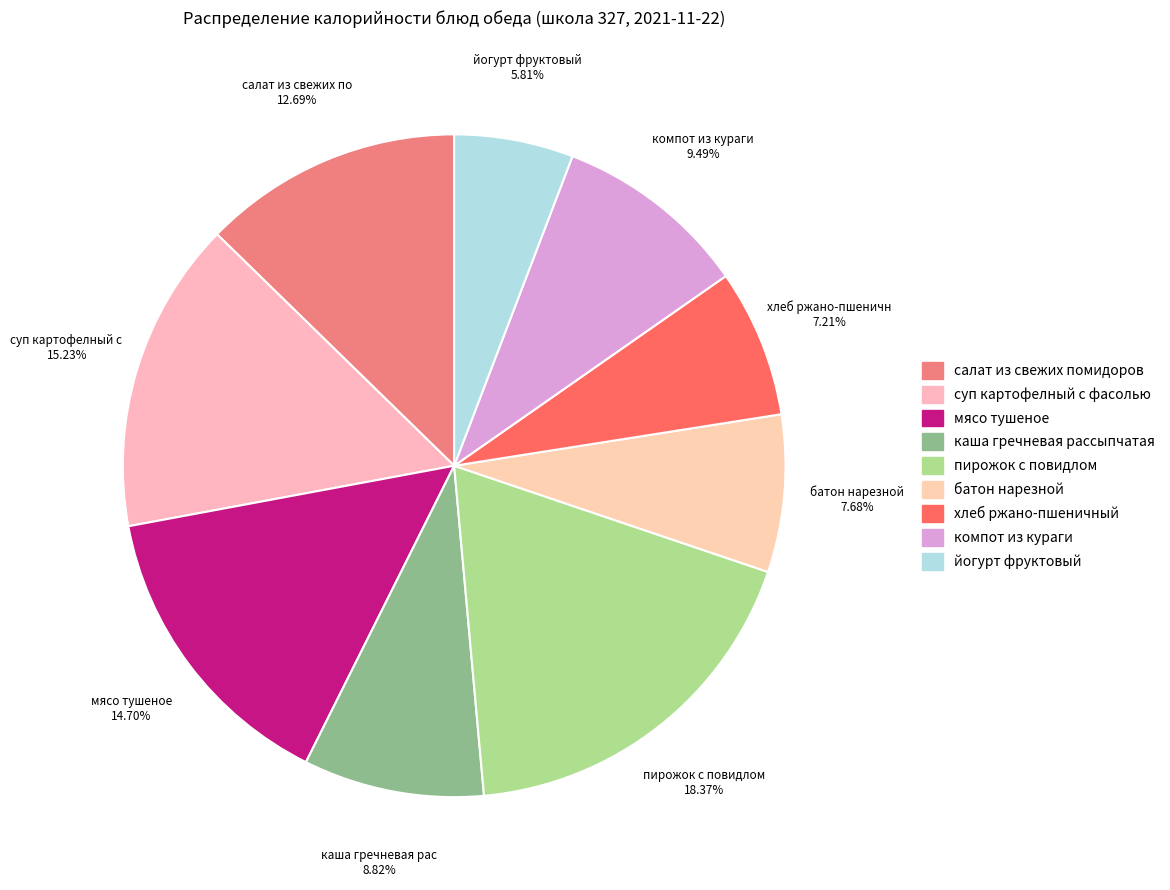

True or false: салат из свежих помидоров accounts for 6% of the total.

False